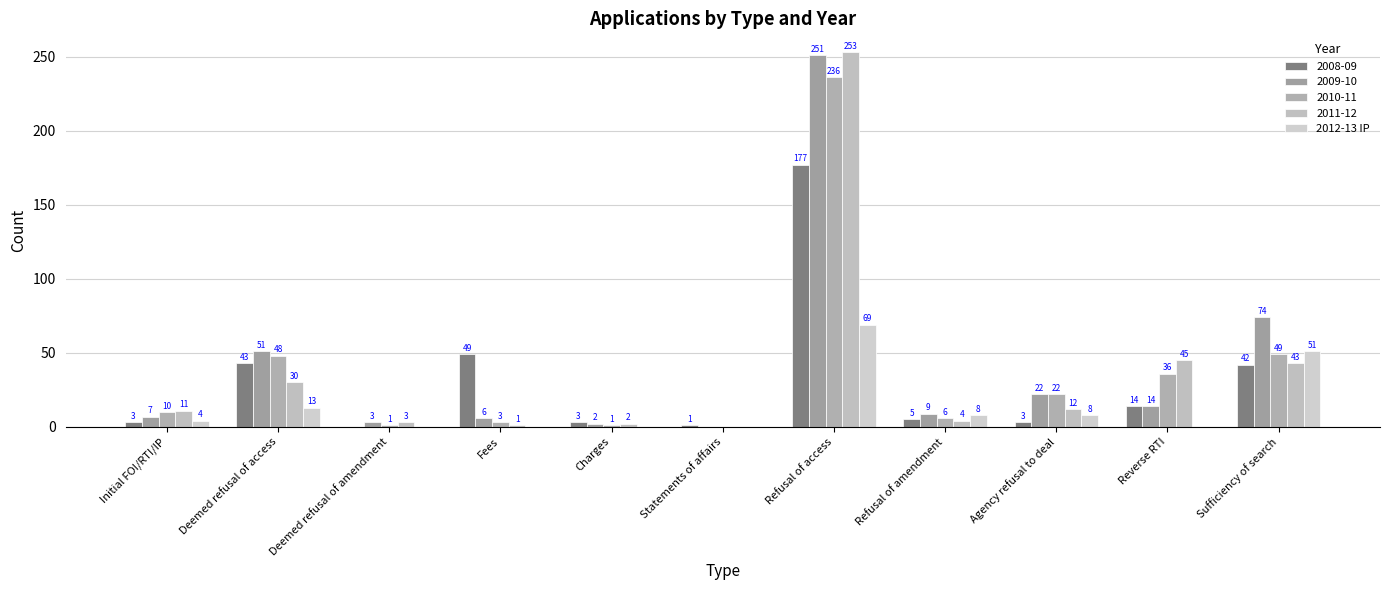

What is the label of the 4th bar from the right?

Refusal of amendment